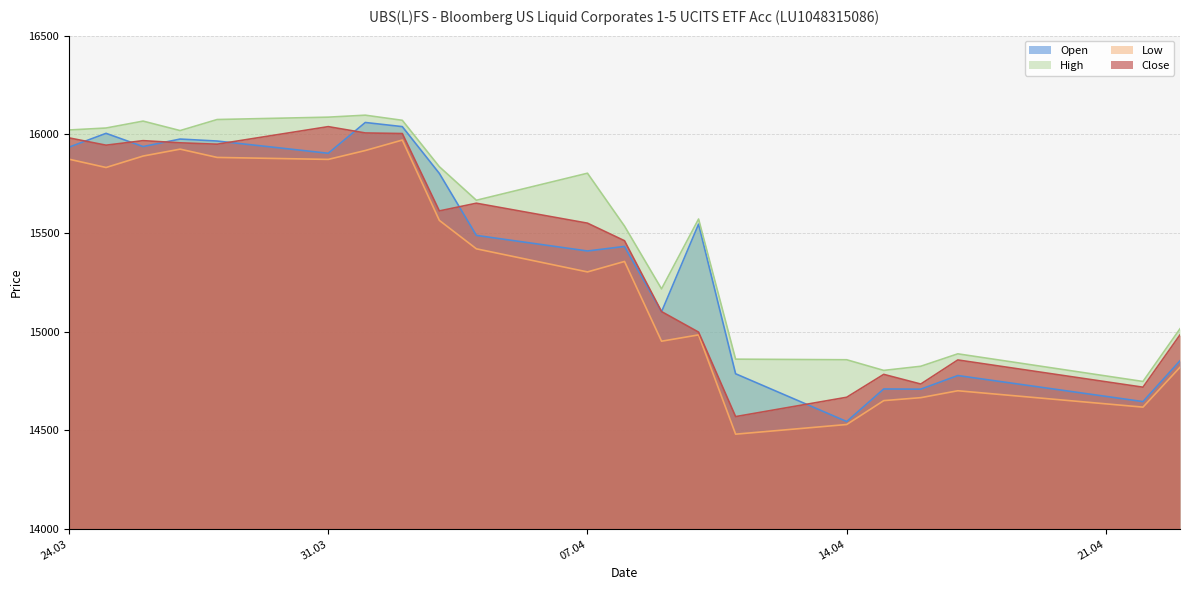

What is the total value across all series at 04.04.2025?

62225